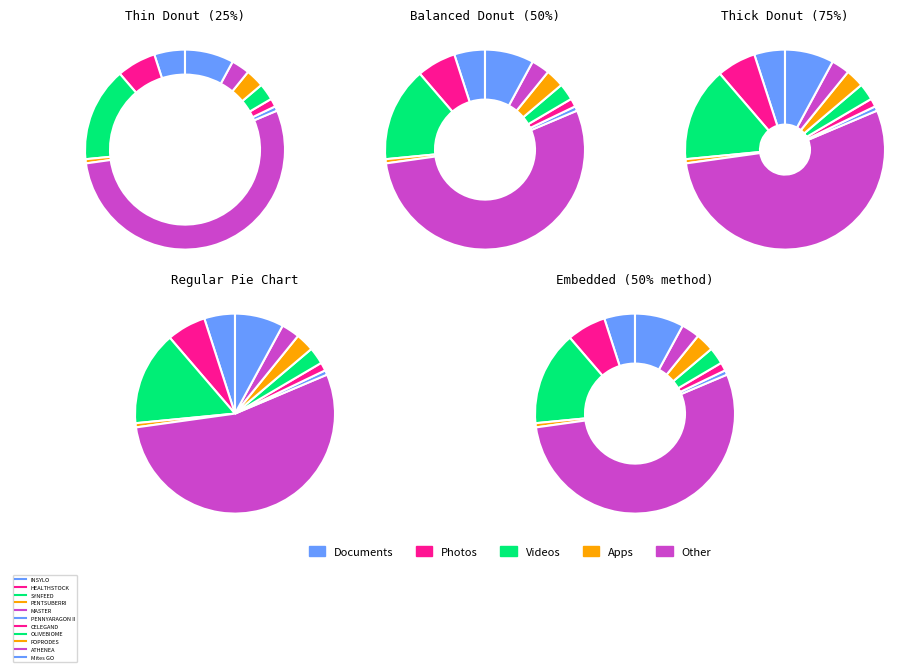

What is the ratio of the value at HEALTHSTOCK to the value at PENNYARAGON II?

8.5